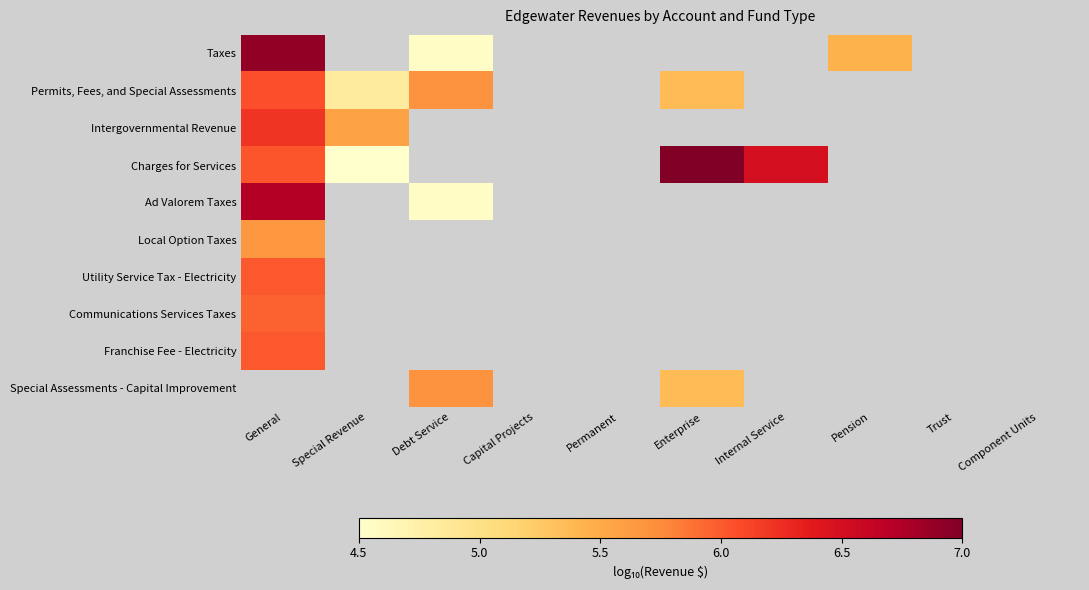

At which label does Special Assessments - Capital Improvement reach its peak?

General